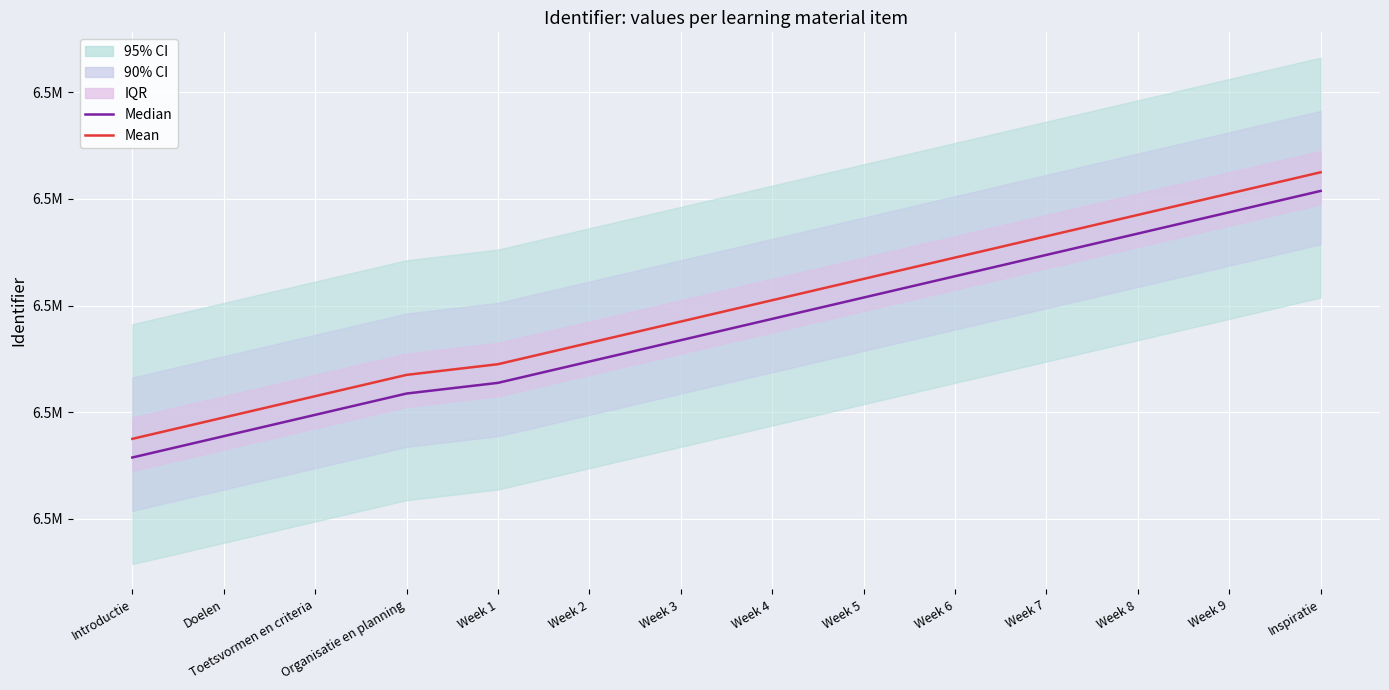

What is the sum of the Mean values at Week 1 and Toetsvormen en criteria?

13013526.0